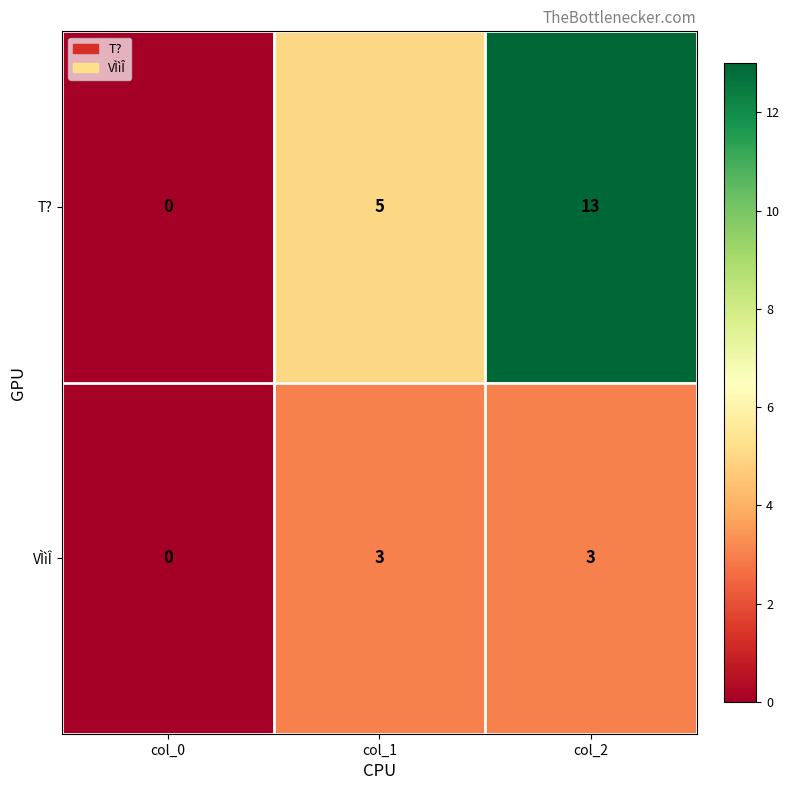

List the series in order of their overall mean, highest first.

T?, VÌìÎ